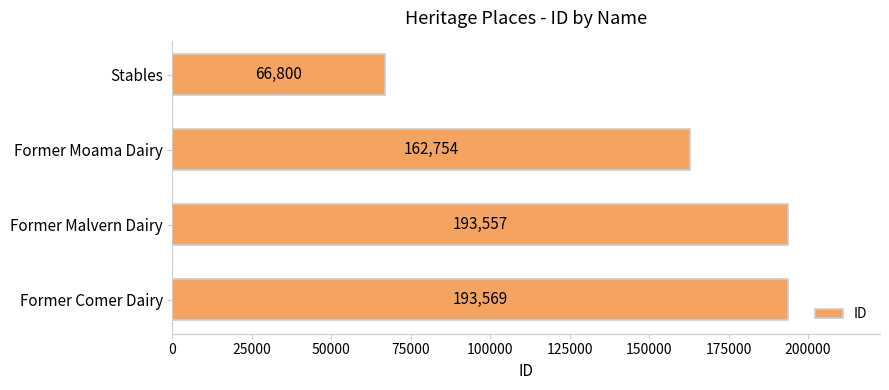

Approximately how many times larger is the value at Former Moama Dairy compared to Former Comer Dairy?

0.8